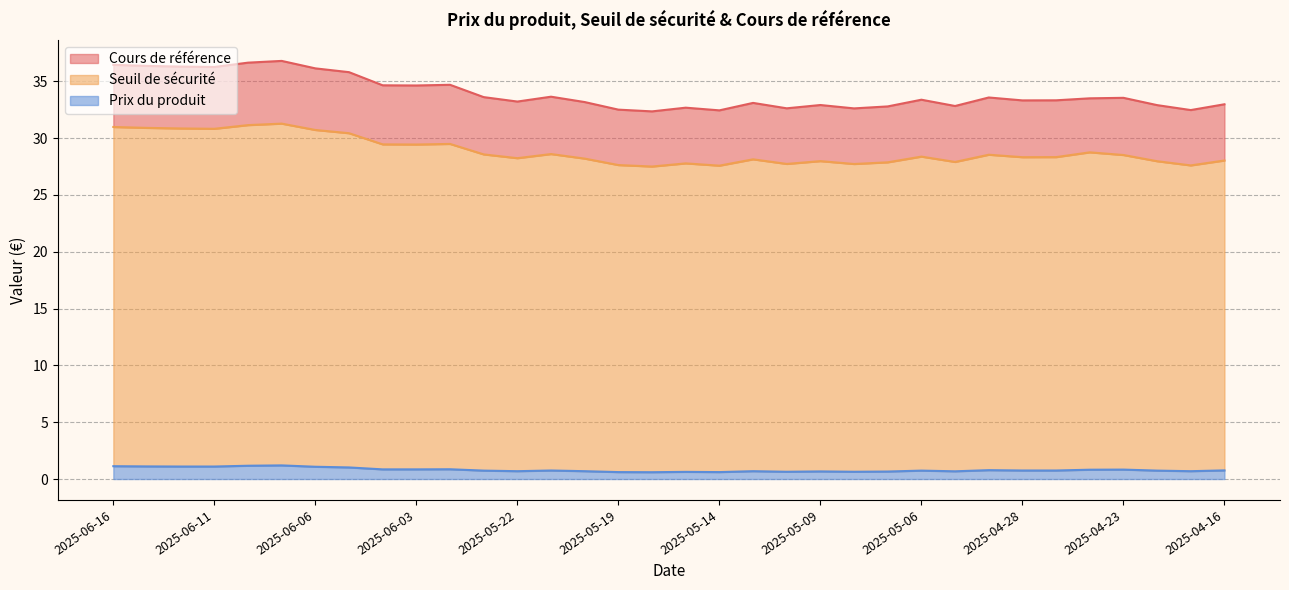

True or false: Cours de référence and Seuil de sécurité intersect in this chart.

False